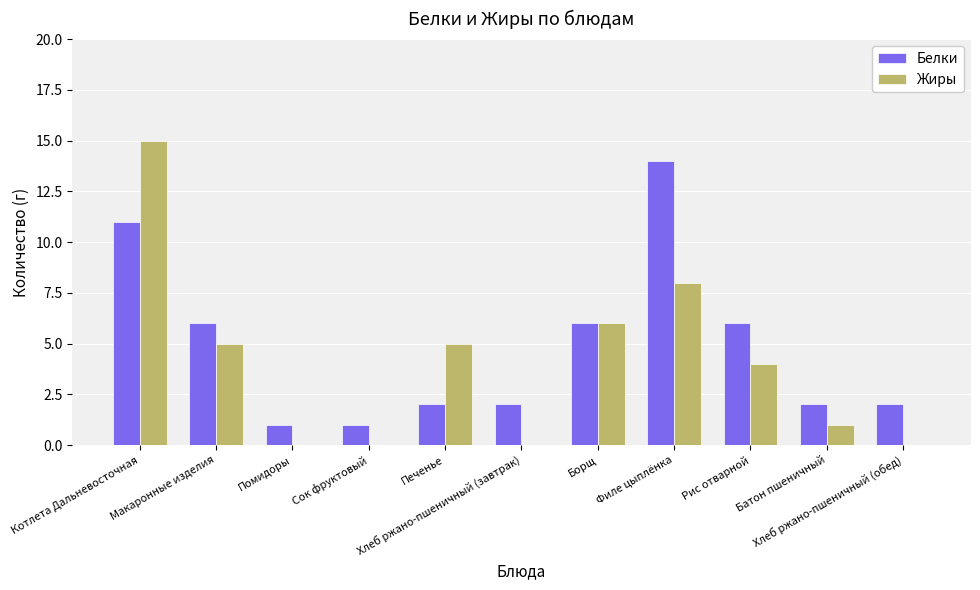

Which series has the largest total across all categories?

Белки